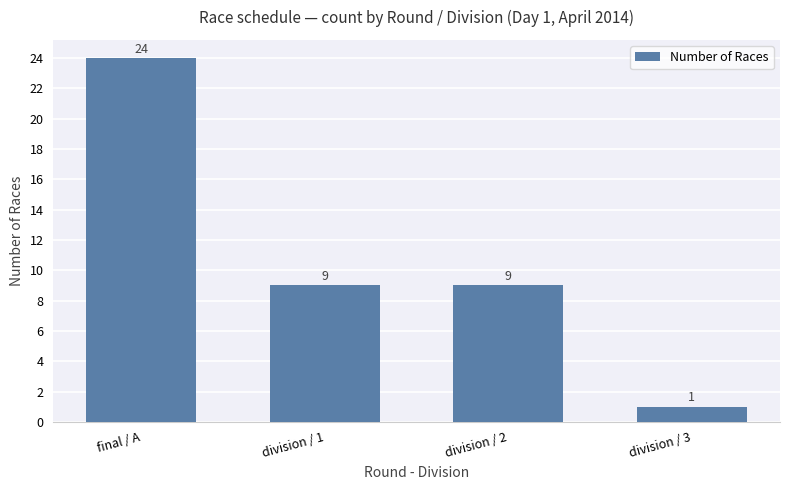

Reading left to right, transcribe all the data shown in this chart.

final / A=24	division / 1=9	division / 2=9	division / 3=1